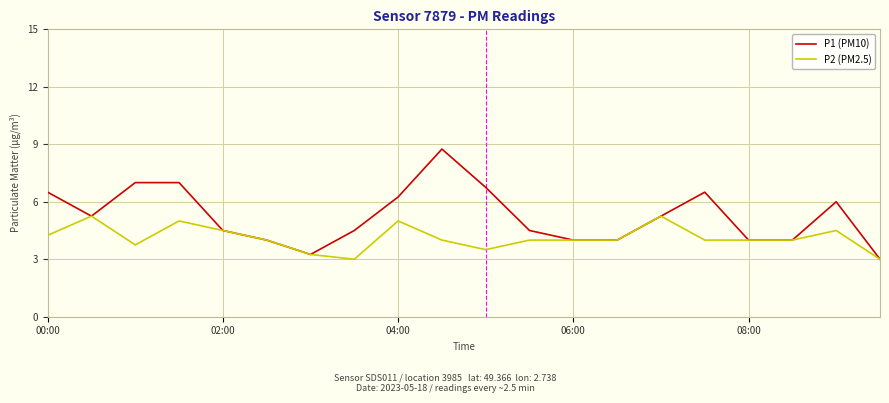

What is the smallest value displayed?

3.0